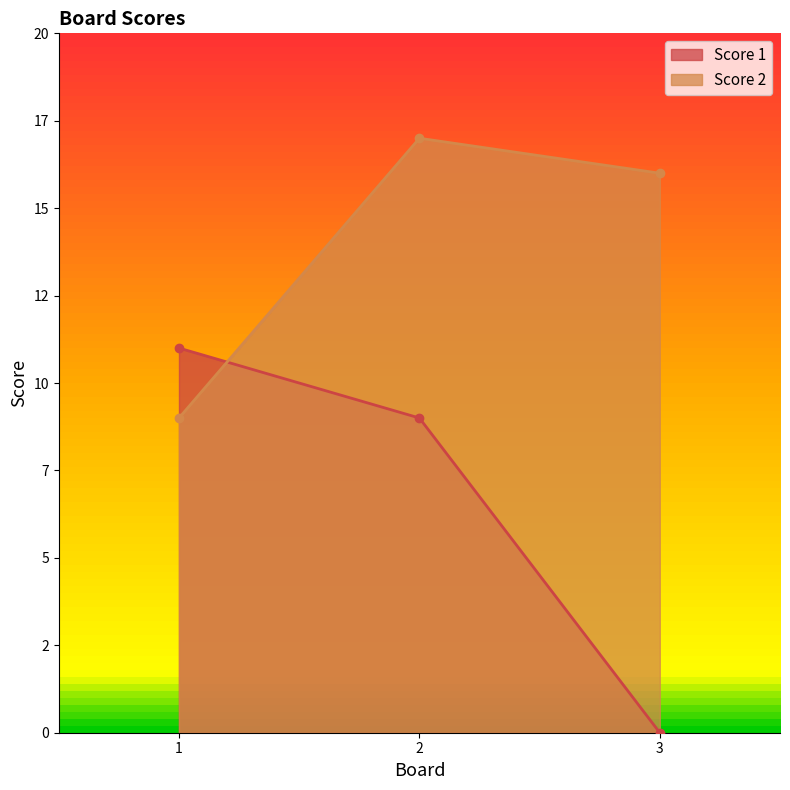

Which series has the widest spread of values?

Score 1